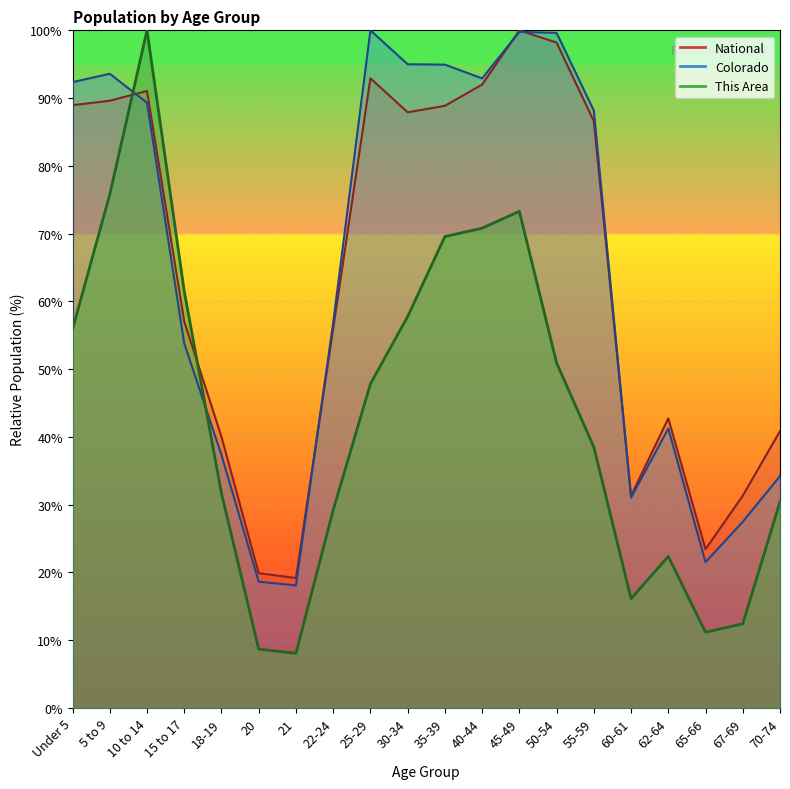

Where does the Colorado series first go above 88?

Under 5